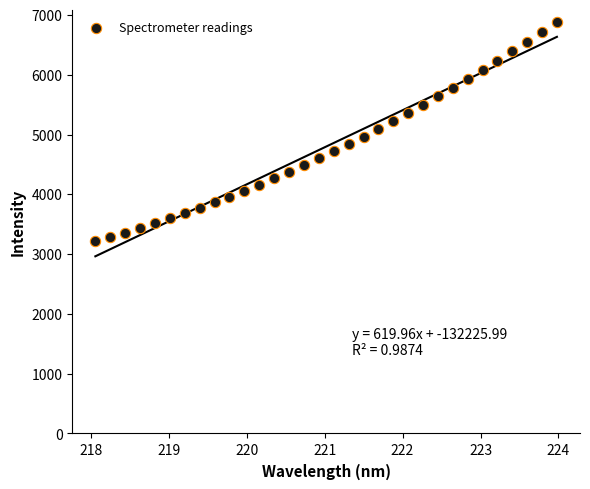

What is the range of X values (max minus min)?

5.9